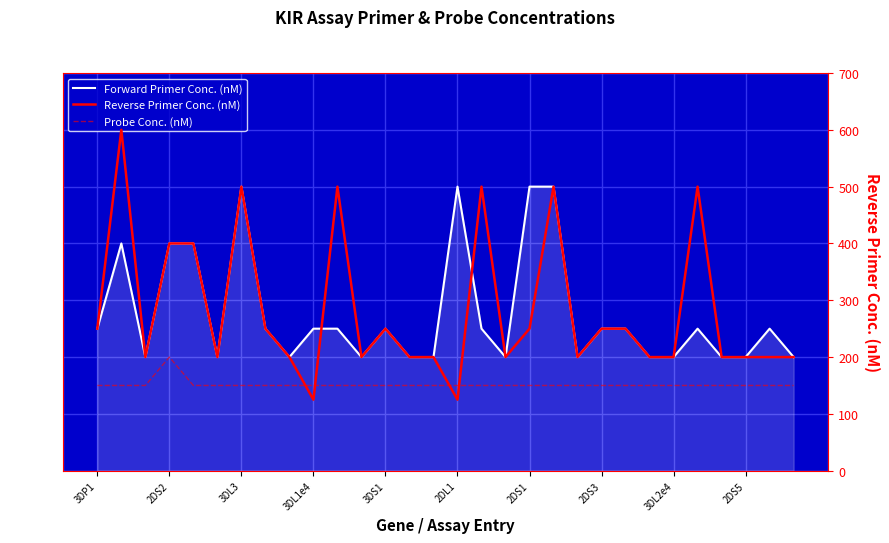

The value of Forward Primer Conc. (nM) at 2DS2 is 146. True or false?

False